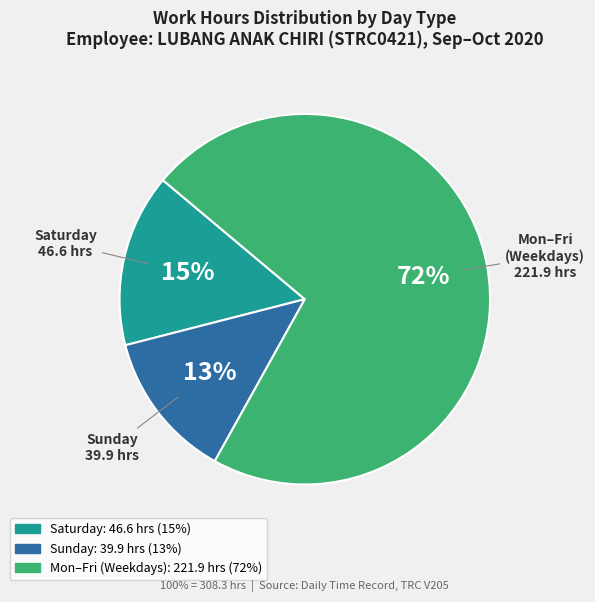

Does any single category account for the majority?

Yes